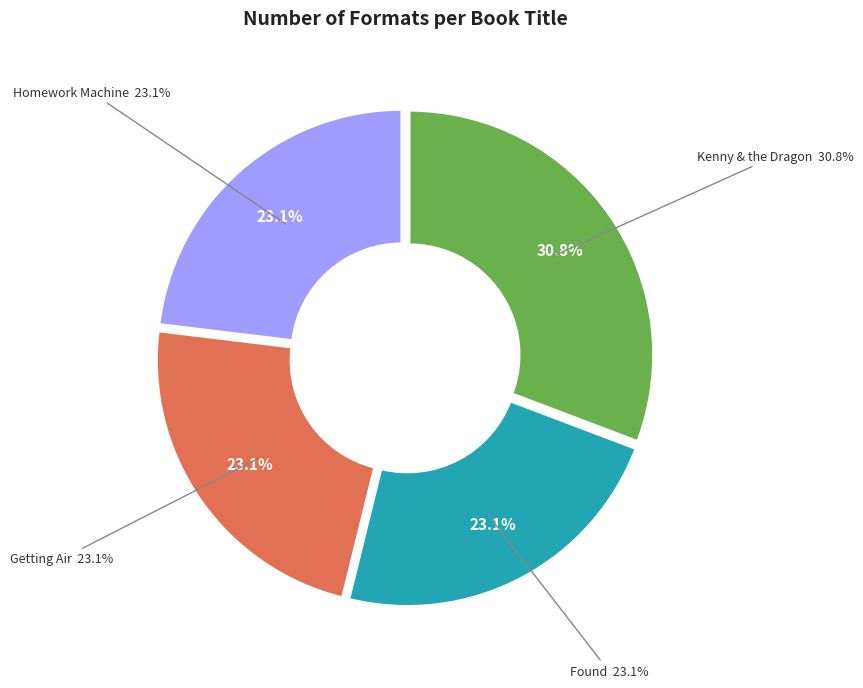

The Getting Air slice represents 13% of the pie. True or false?

False